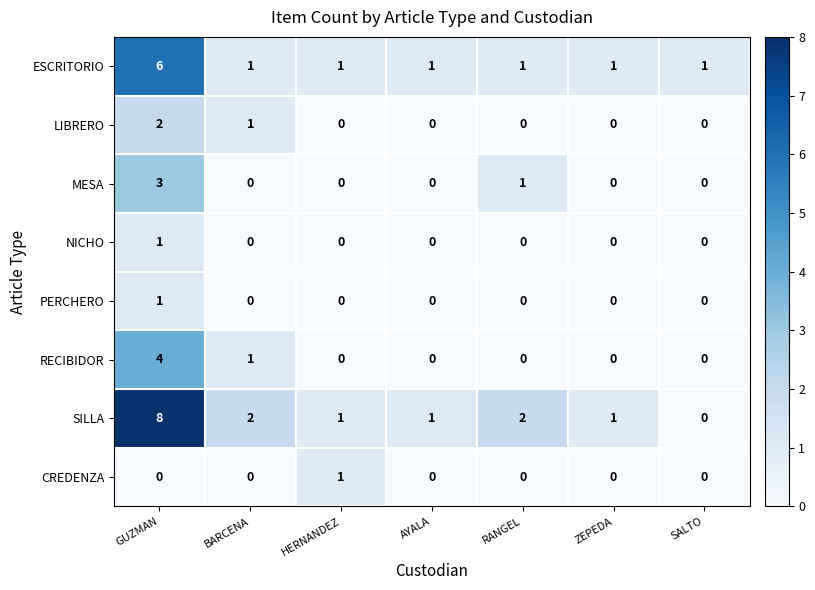

Which series has the widest spread of values?

SILLA